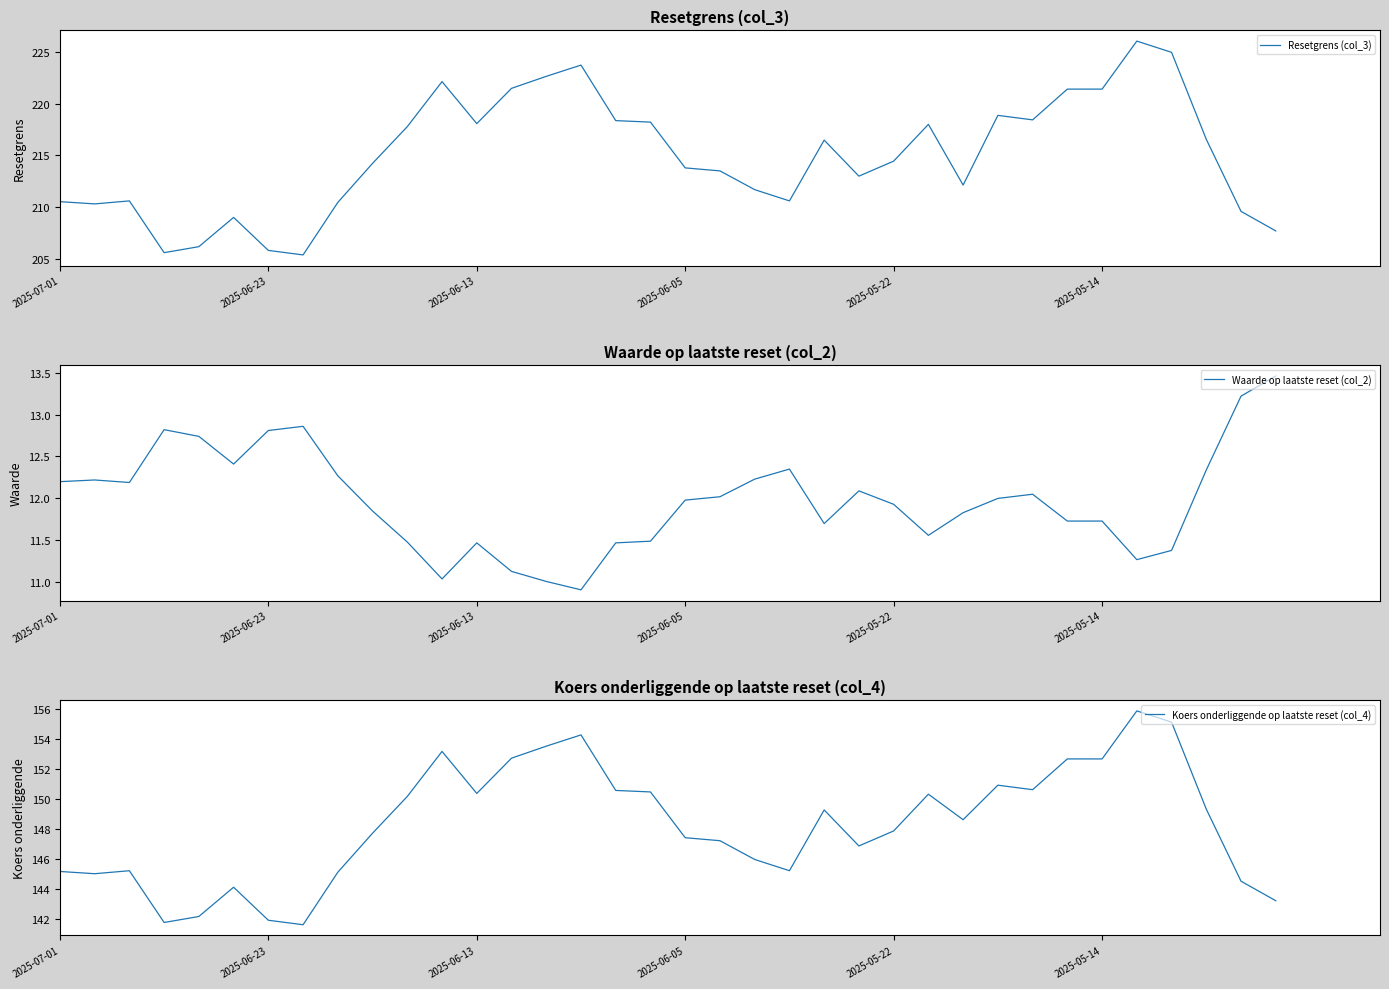

What is the sum of all Waarde op laatste reset (col_2) values?

431.2